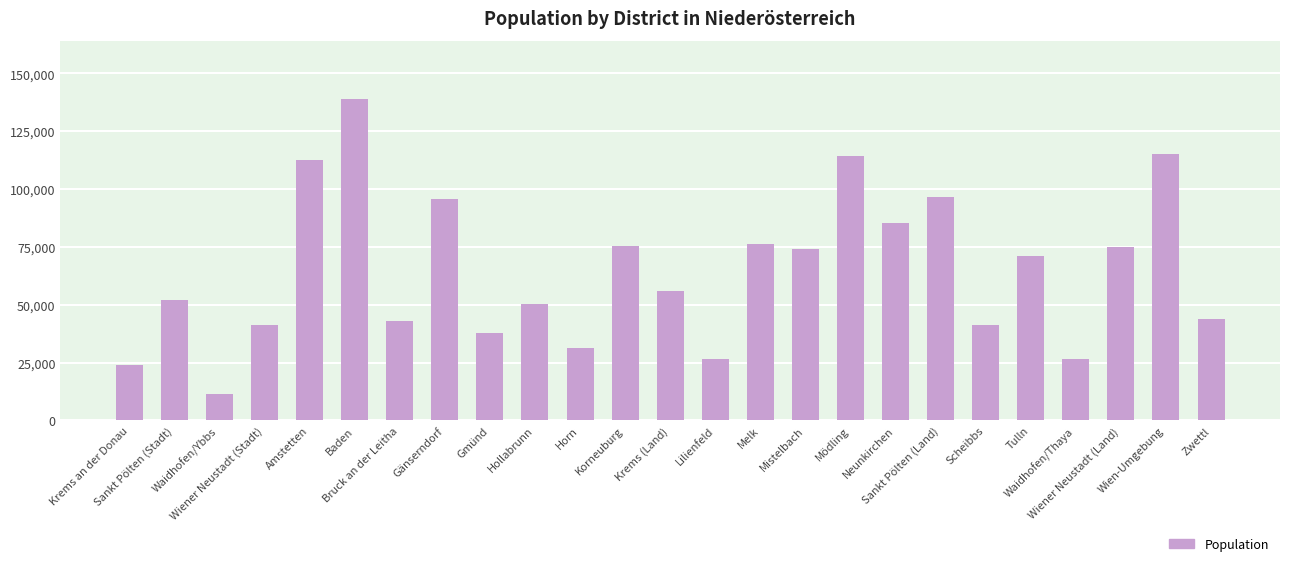

What is the minimum value shown in the chart?

11455